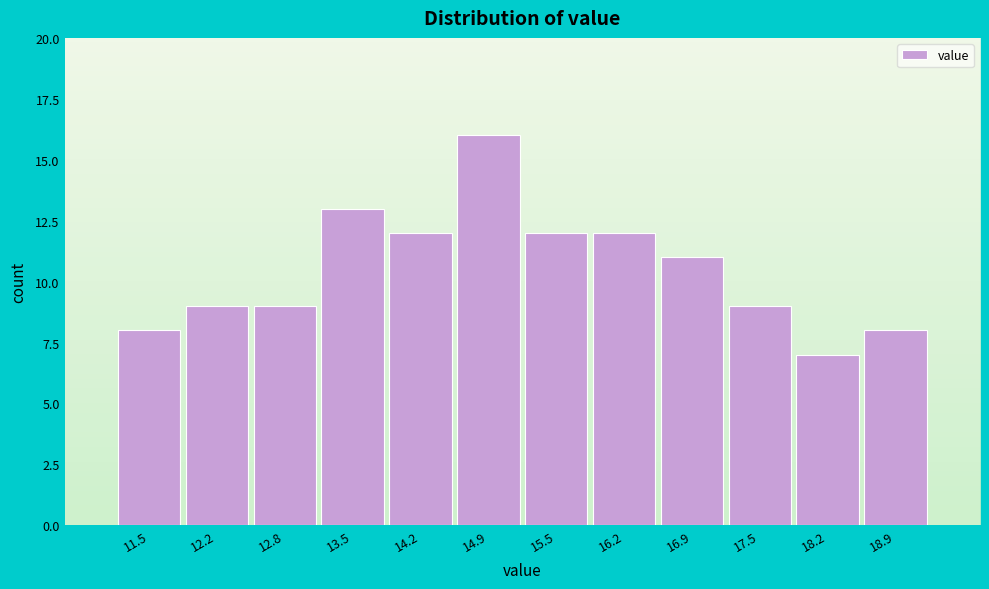

Reading right to left, extract all data points from this chart.

8	7	9	11	12	12	16	12	13	9	9	8